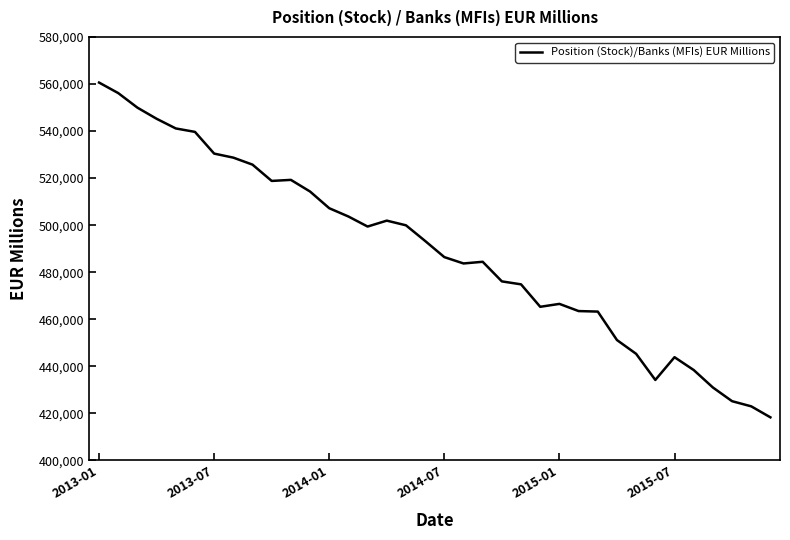

What is the minimum value shown in the chart?

418327